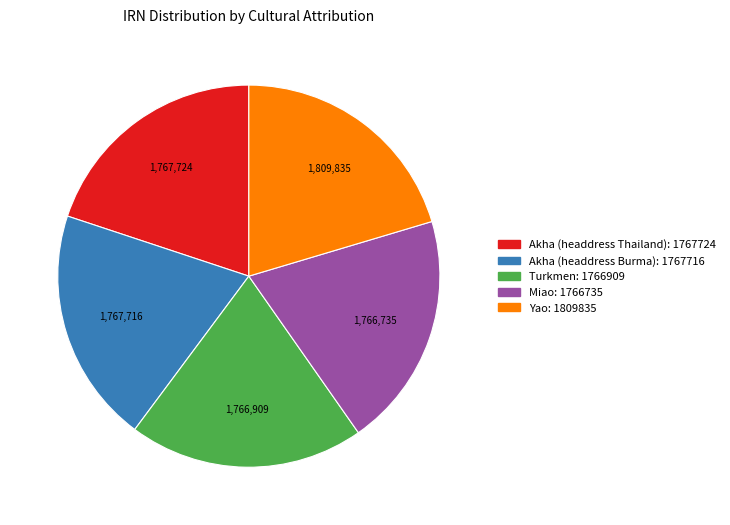

Combined, do Akha (headdress Thailand) and Miao account for over 50%?

No